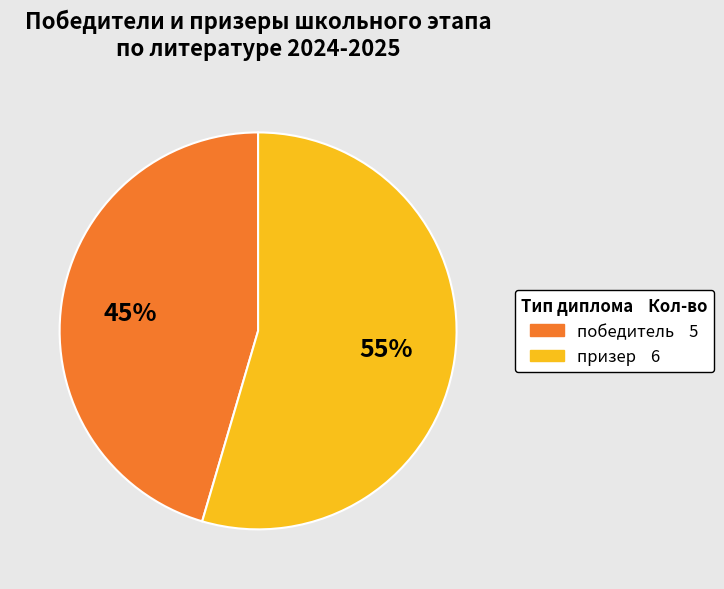

What is the ratio of the value at призер to the value at победитель?

1.2